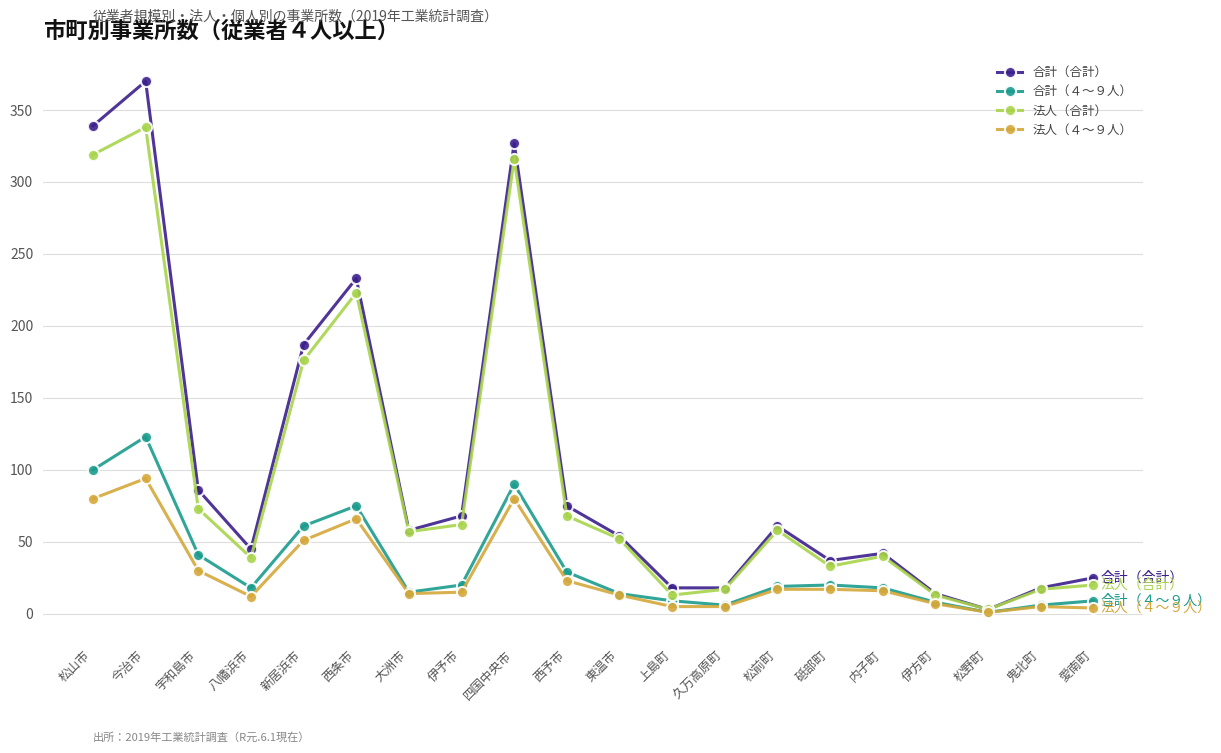

Where is the first local maximum for 法人（合計）?

今治市